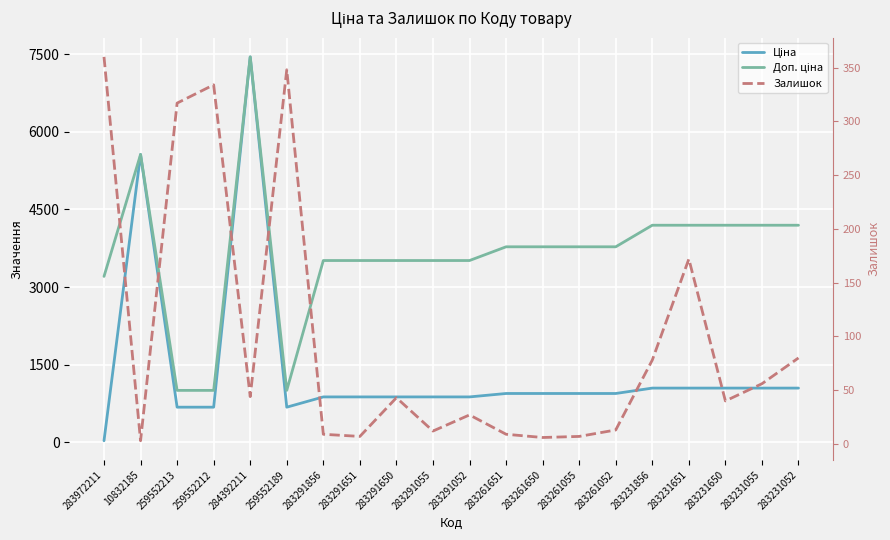

How many values in the Ціна series exceed 944?

11